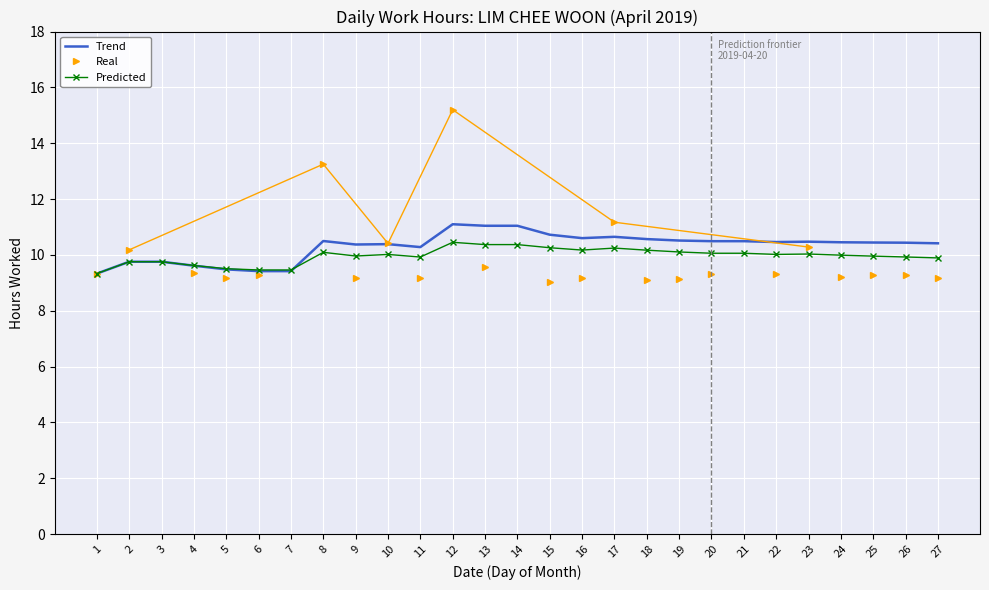

The value of Trend at 3 is 9.8. True or false?

True